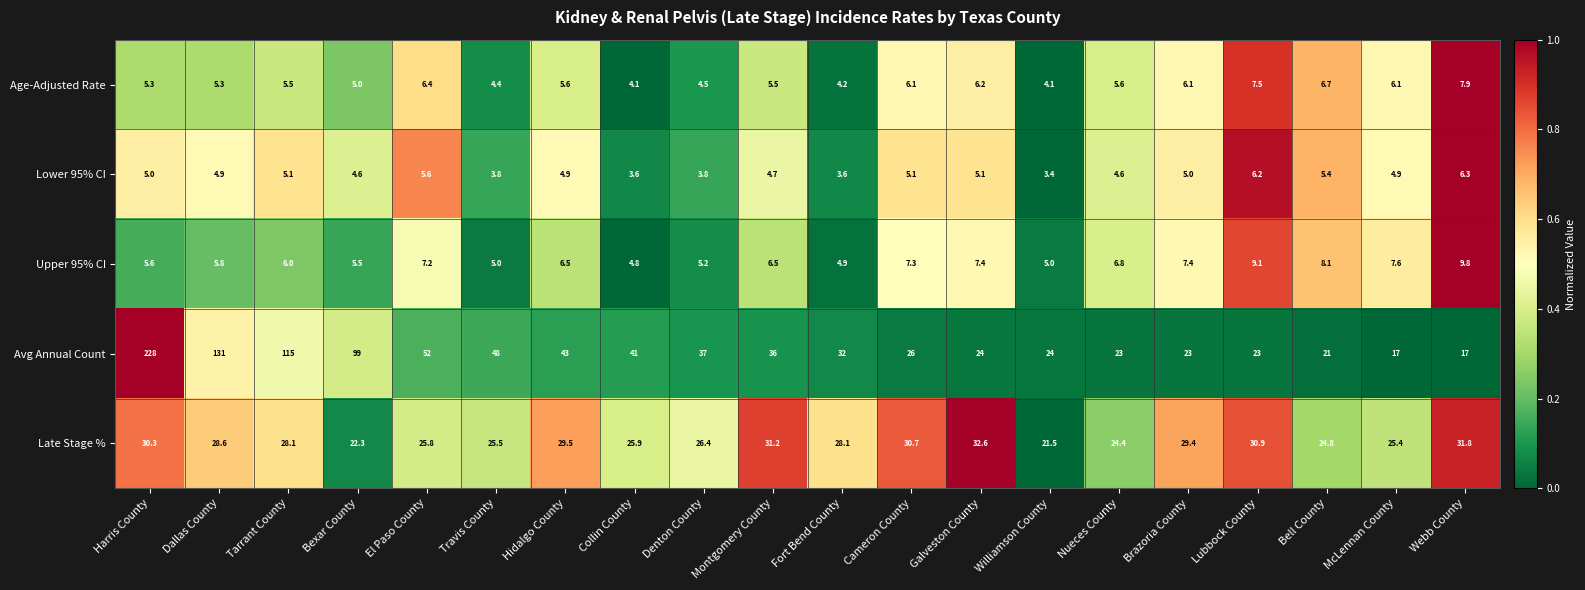

The Upper 95% CI series shows 3.9 at Brazoria County. True or false?

False